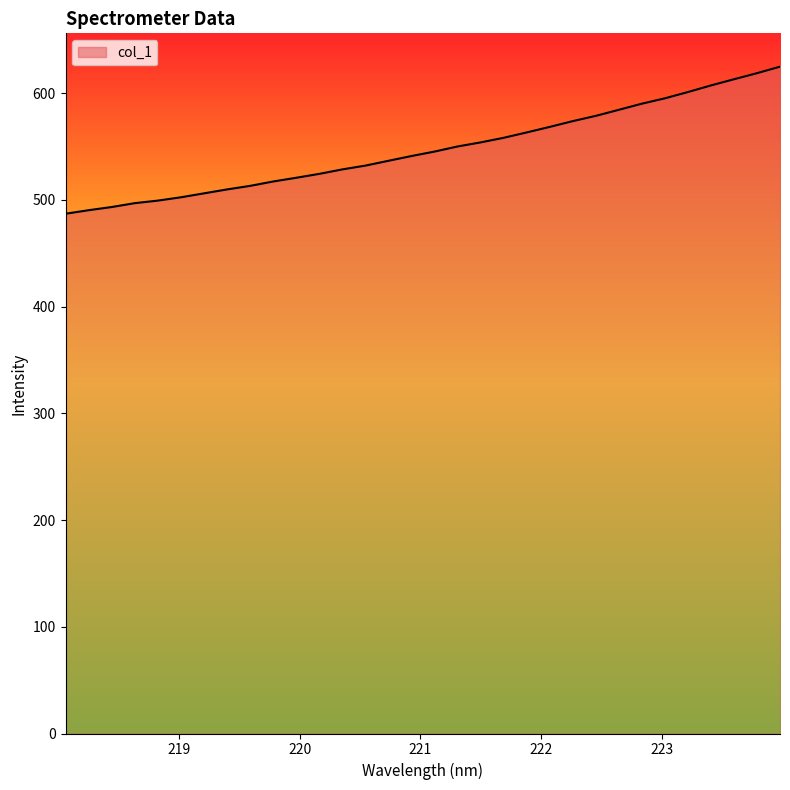

What is the greatest value displayed?

624.7